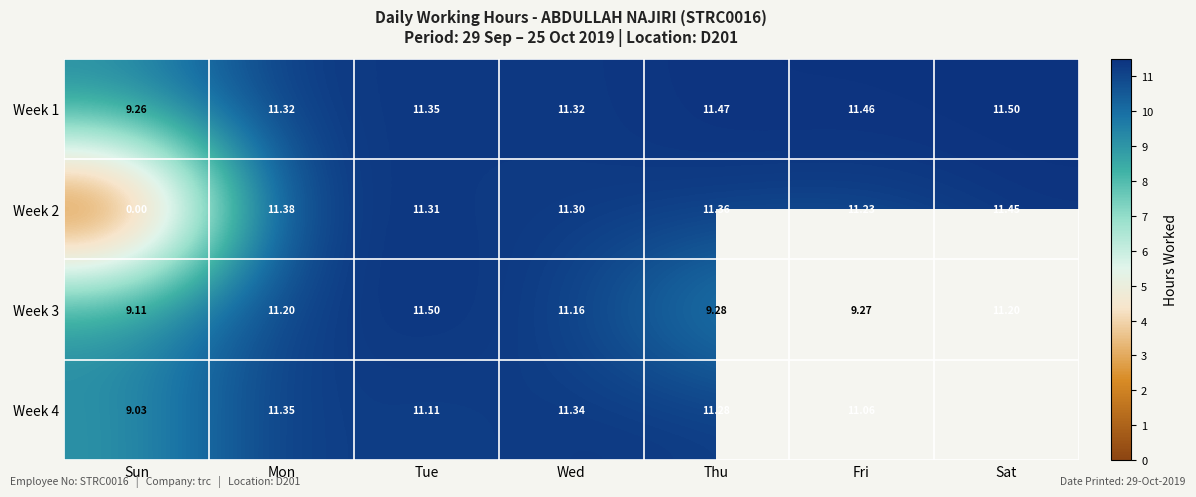

Is the value of Week 1 at Sun greater than the value of Week 2 at Mon?

No